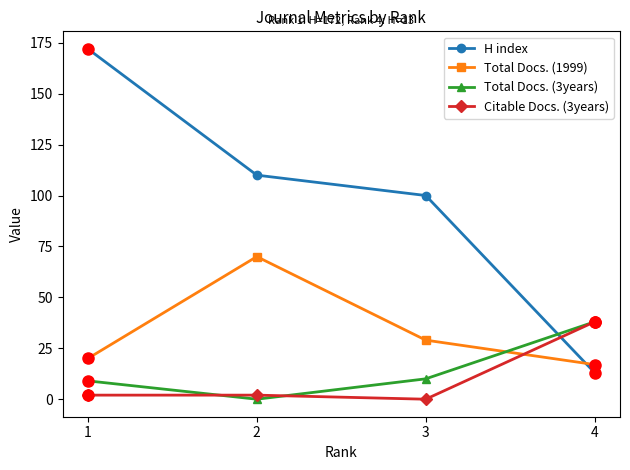

Reading left to right, what are all the values shown in this chart?

H index: 172	110	100	13
Total Docs. (1999): 20	70	29	17
Total Docs. (3years): 9	0	10	38
Citable Docs. (3years): 2	2	0	38